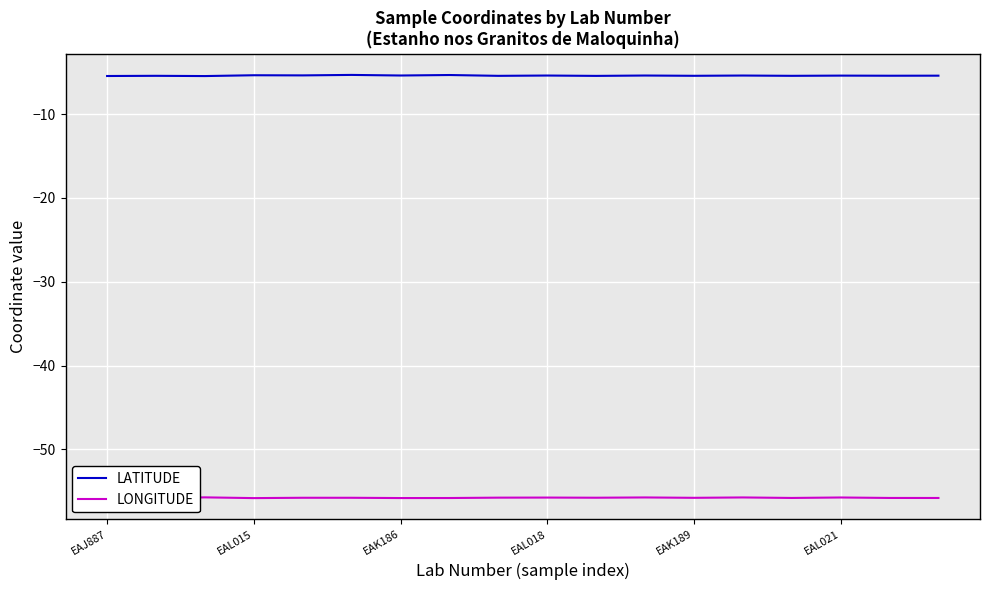

What is the maximum value for LATITUDE?

-5.3